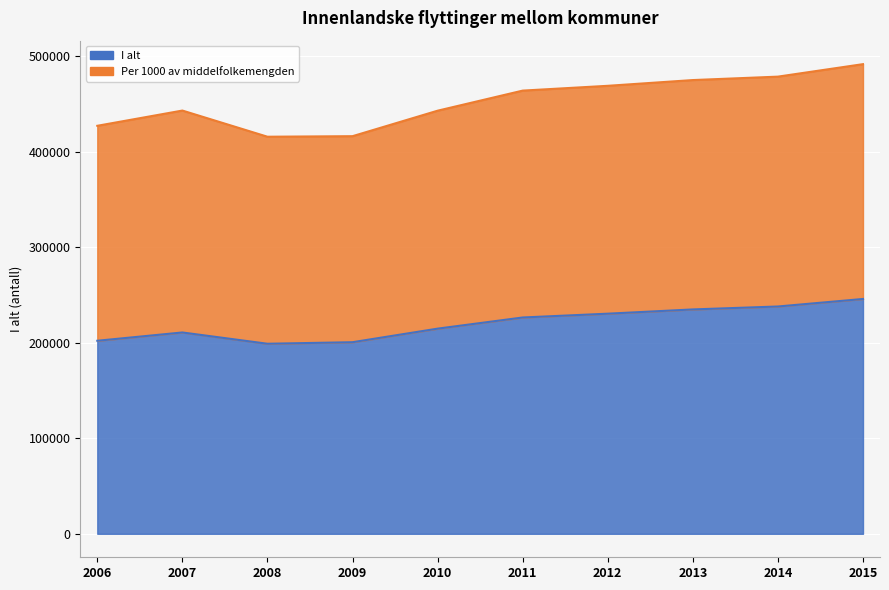

The I alt series shows 198877.0 at 2008. True or false?

True